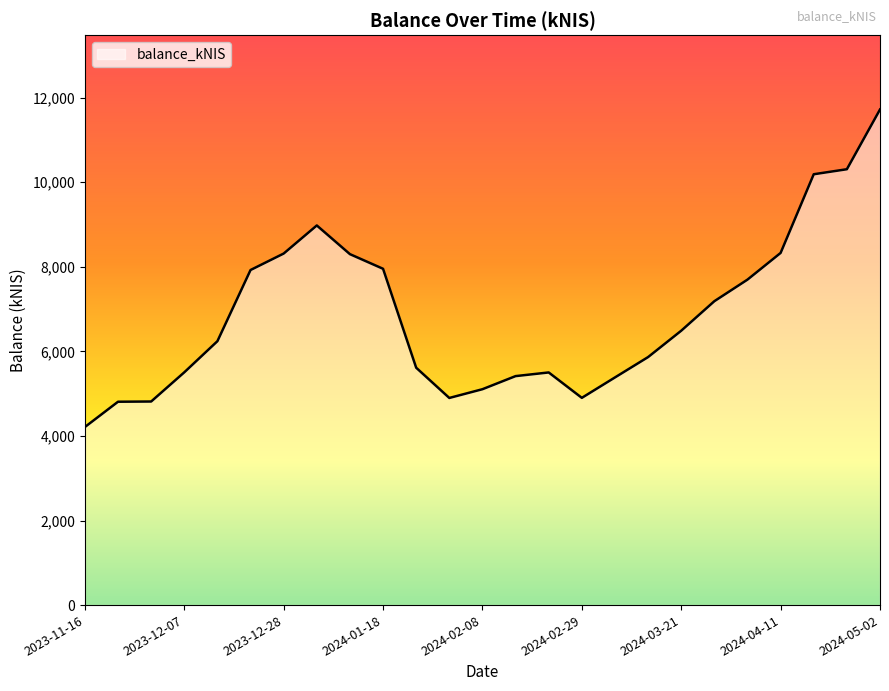

What is the minimum value shown in the chart?

4211.3